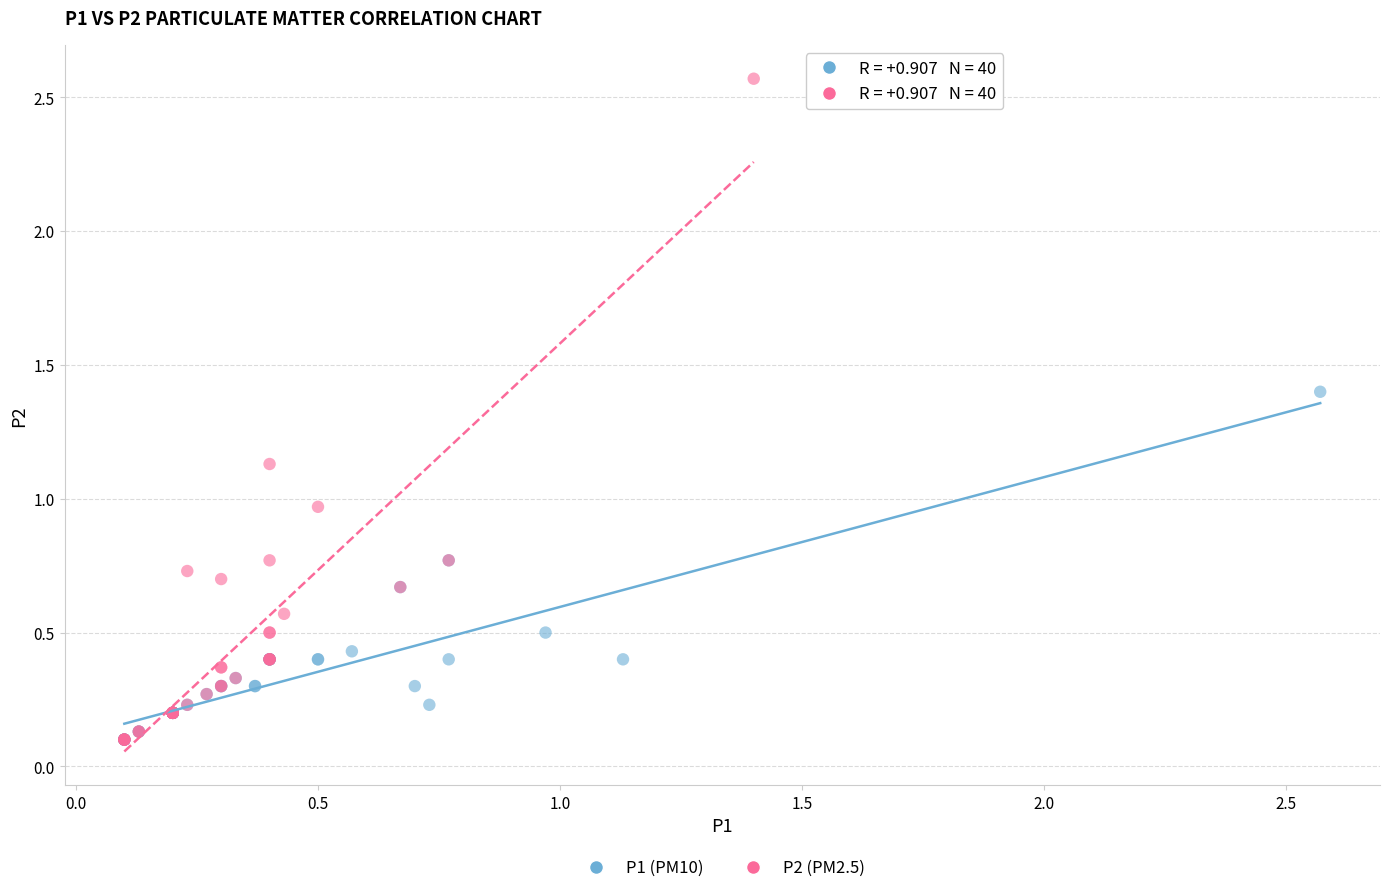

Which series has the largest Y range (max minus min)?

P2 (PM2.5)